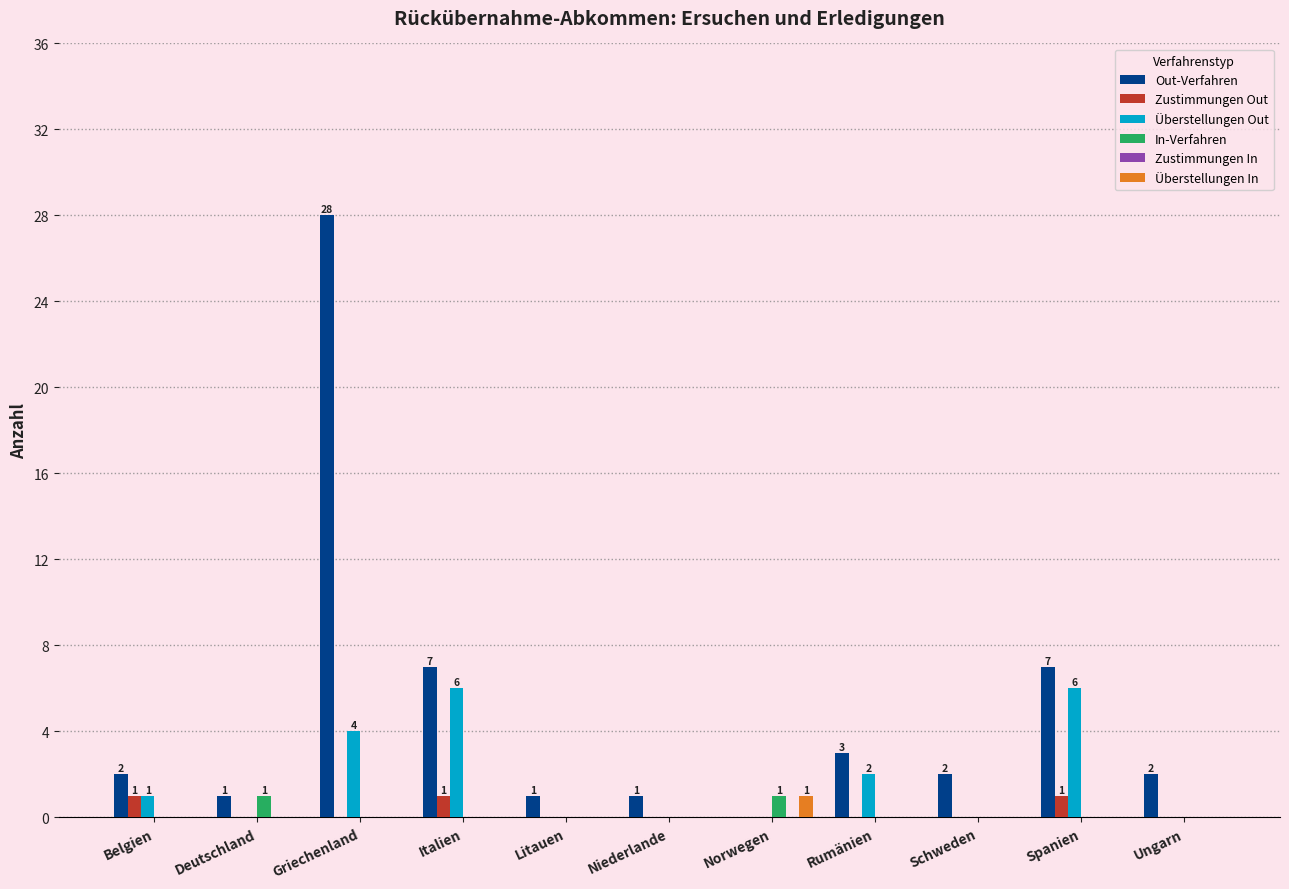

What is the highest value of the Überstellungen Out series?

6